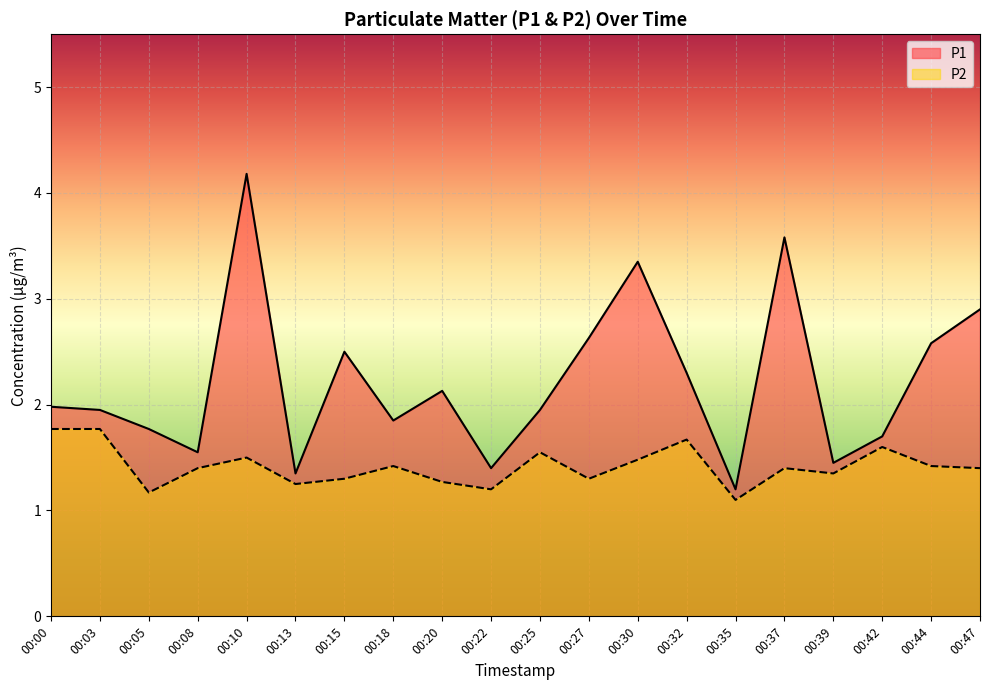

True or false: P2 and P1 cross at least once.

False